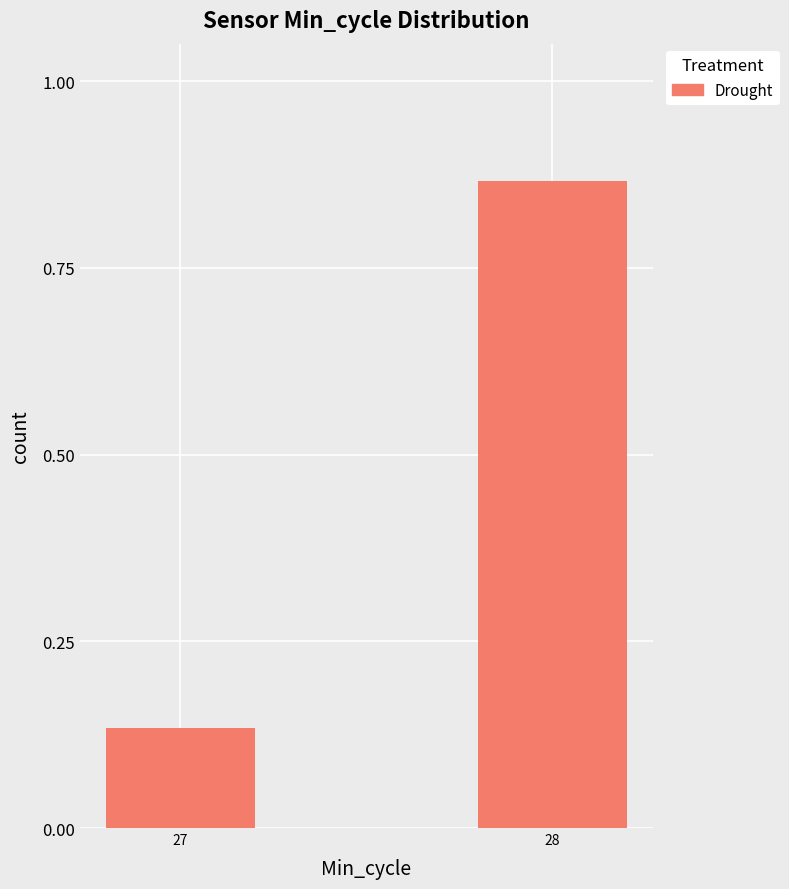

What is the change in value from 27 to 28?

+0.7